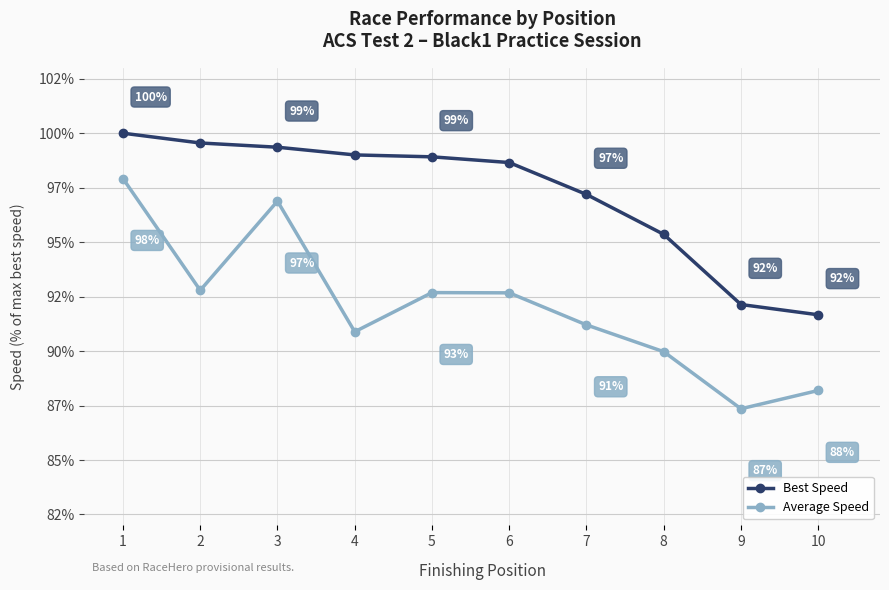

What are all the series names shown in the legend?

Best Speed, Average Speed